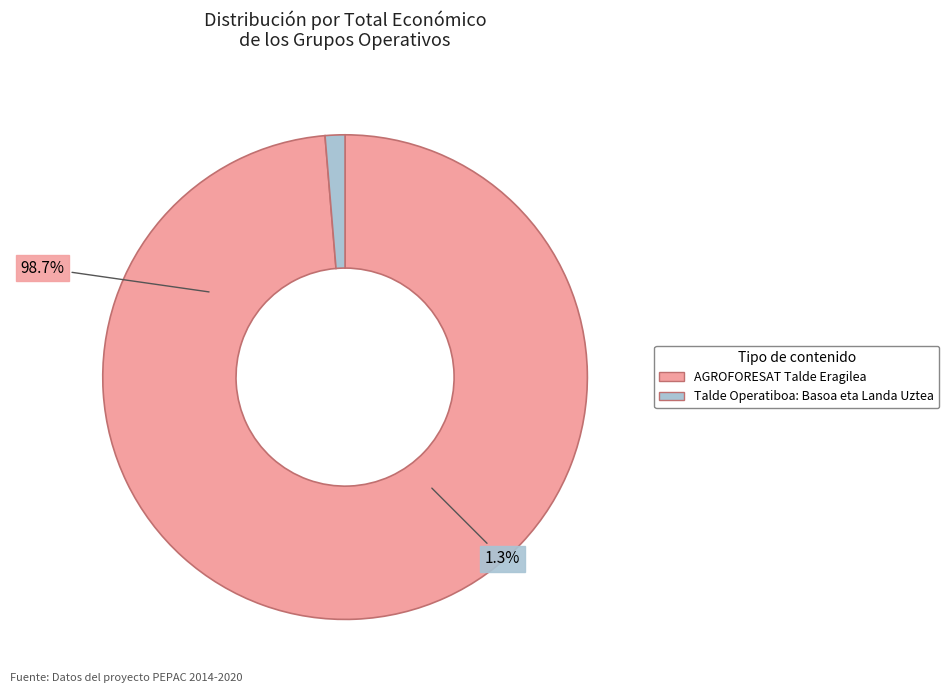

To the nearest percent, what percentage of the pie is AGROFORESAT Talde Eragilea?

99%